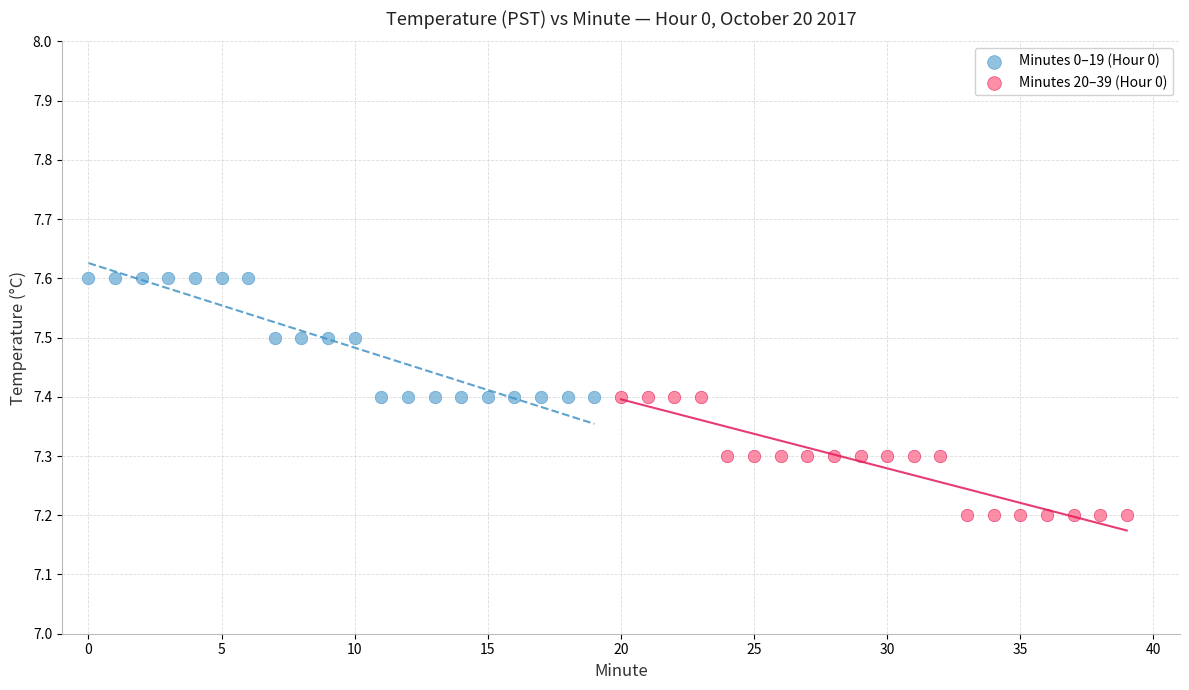

Which series contains the highest Y value?

Minutes 0–19 (Hour 0)